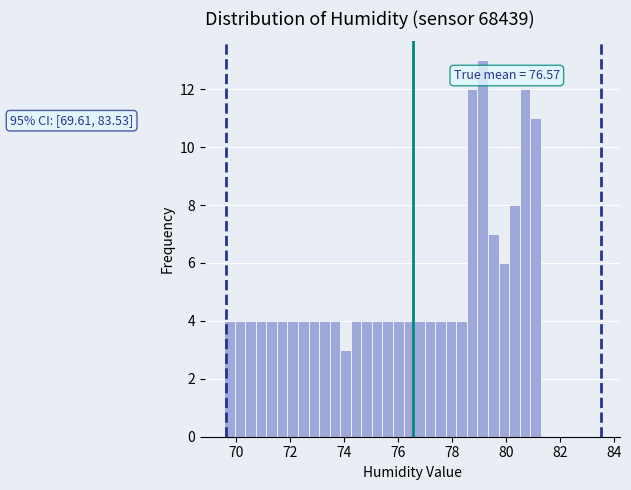

Read against the x-axis, roughly where is the centre of the tallest bar?

79.2